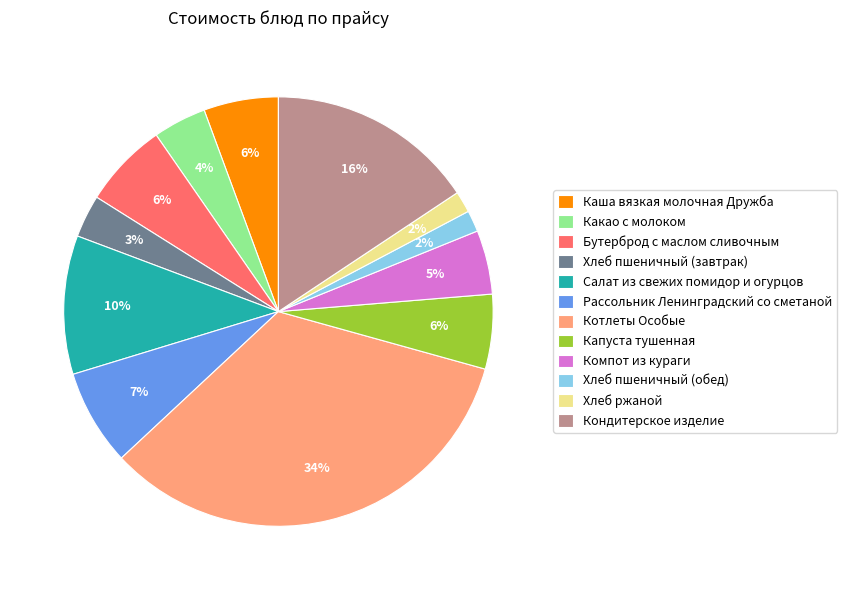

Combined, do Хлеб ржаной and Какао с молоком account for over 50%?

No